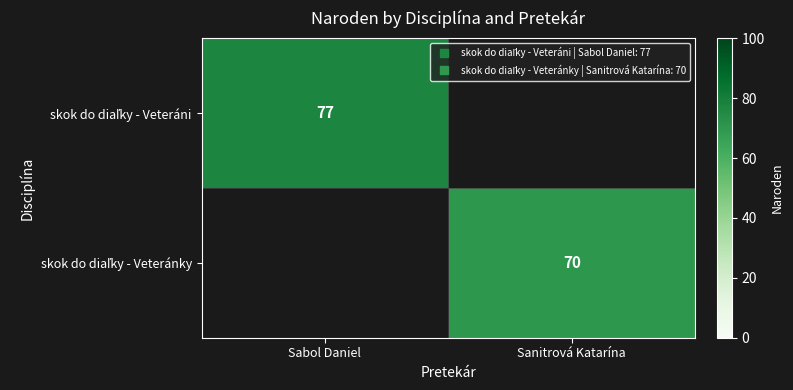

At how many categories does at least one series exceed 71?

1